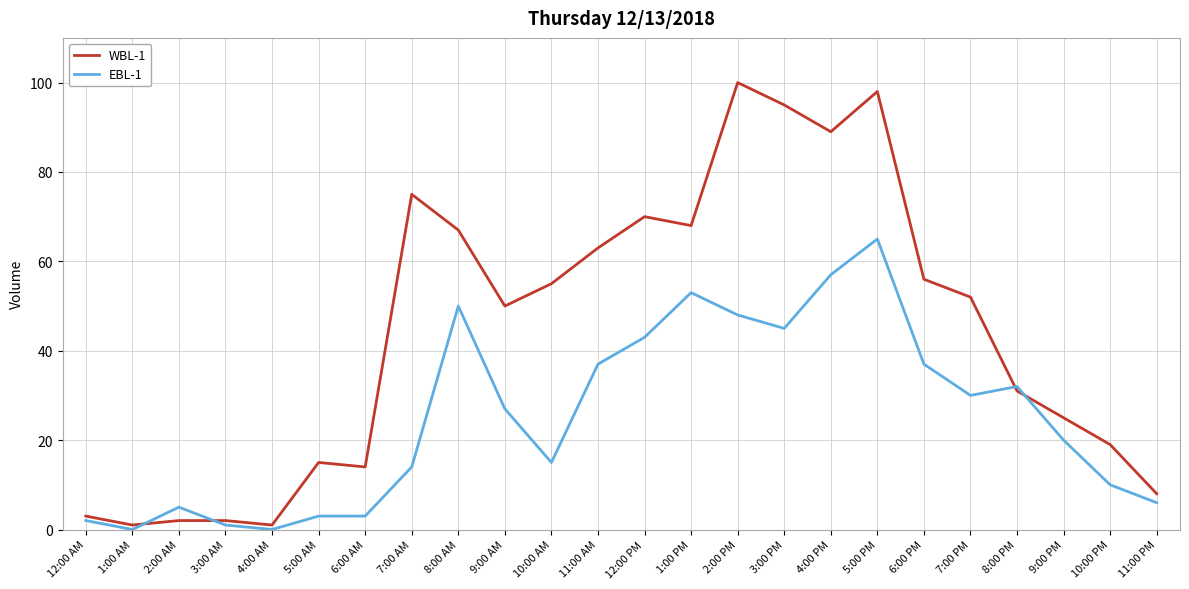

What is the sum of all EBL-1 values?

603